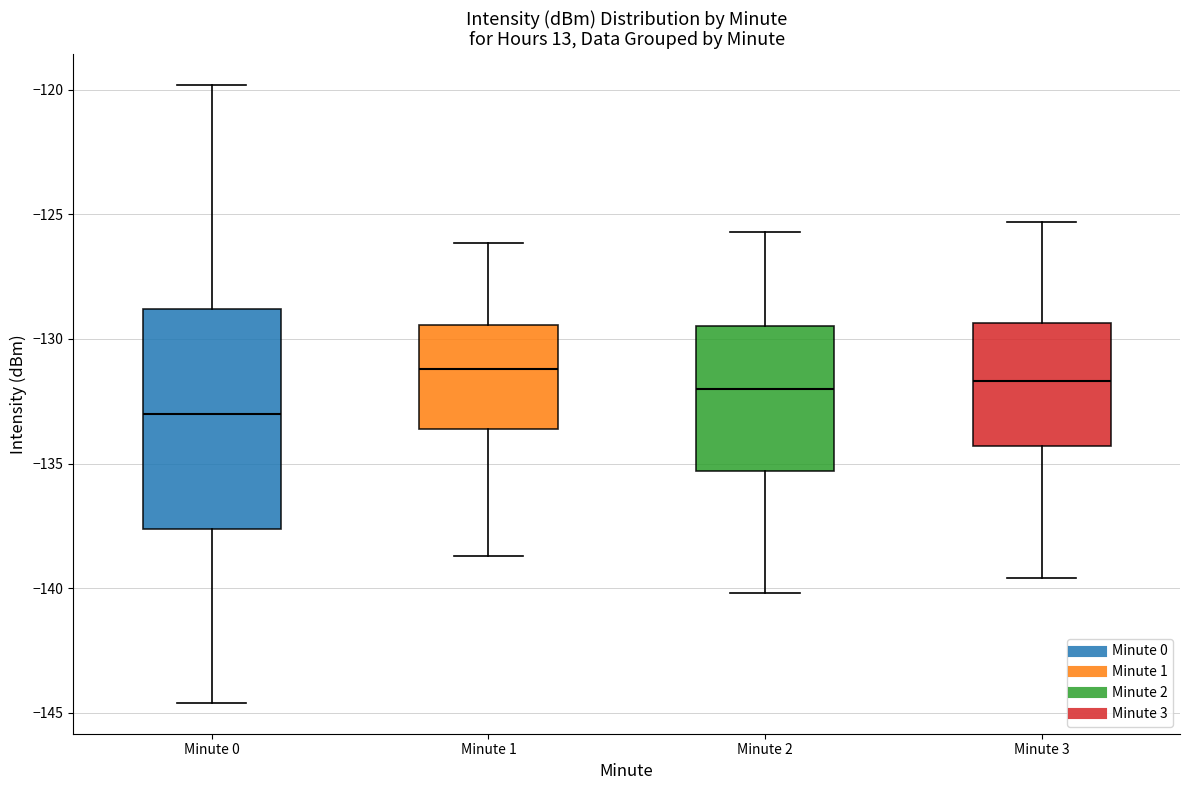

Which box's median line is the lowest?

Minute 0